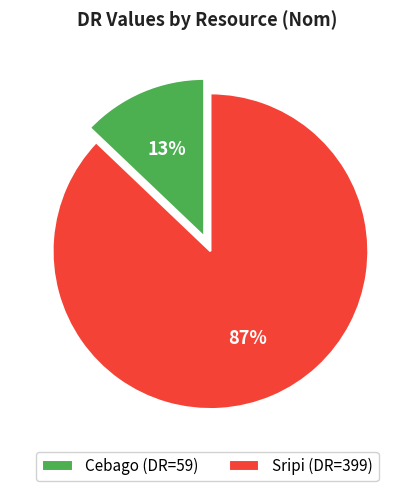

Which has a higher value, Cebago (DR=59) or Sripi (DR=399)?

Sripi (DR=399)